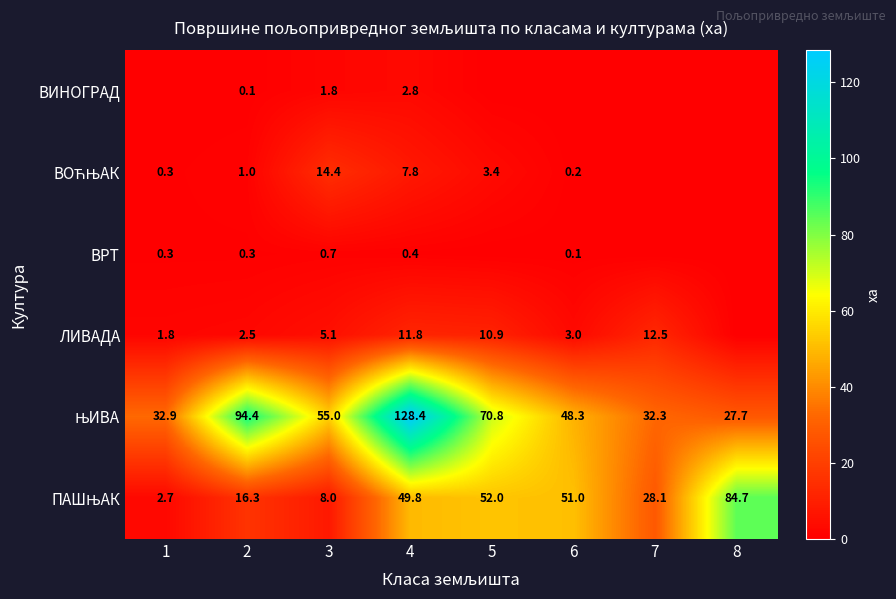

True or false: ЛИВАДА has a value of 5.1 at 3.

True